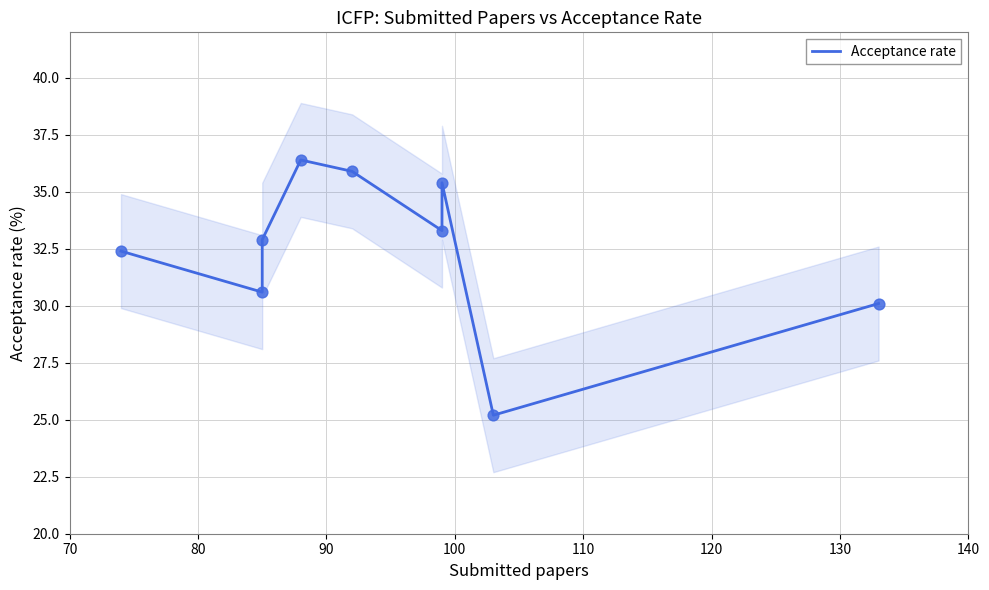

What is the ratio of the value at 120 to the value at 100?

0.9